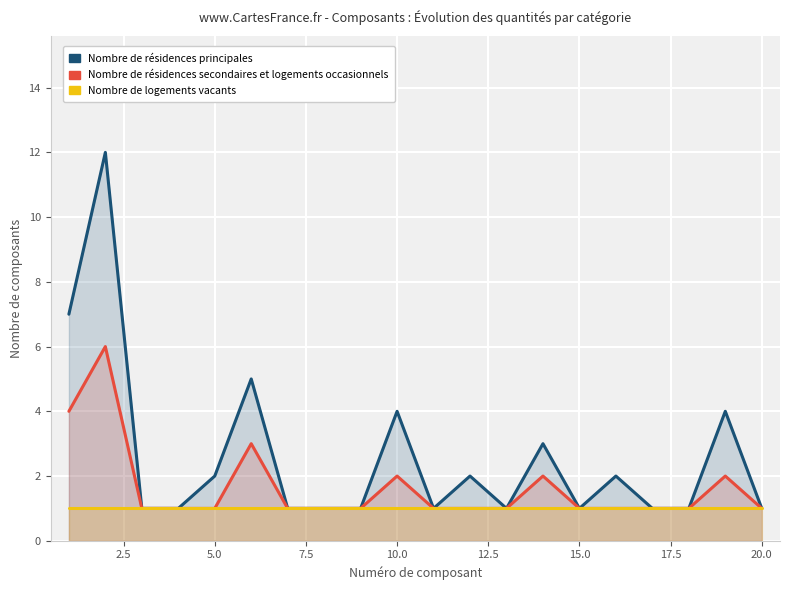

What are all the series names shown in the legend?

Nombre de résidences principales, Nombre de résidences secondaires et logements occasionnels, Nombre de logements vacants